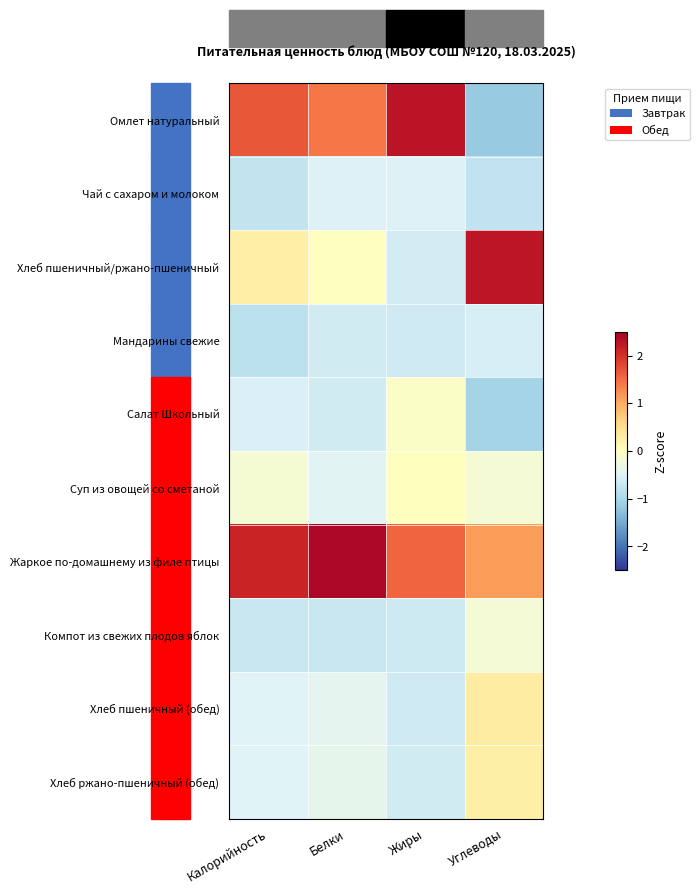

Which series has the largest total across all categories?

Жаркое по-домашнему из филе птицы